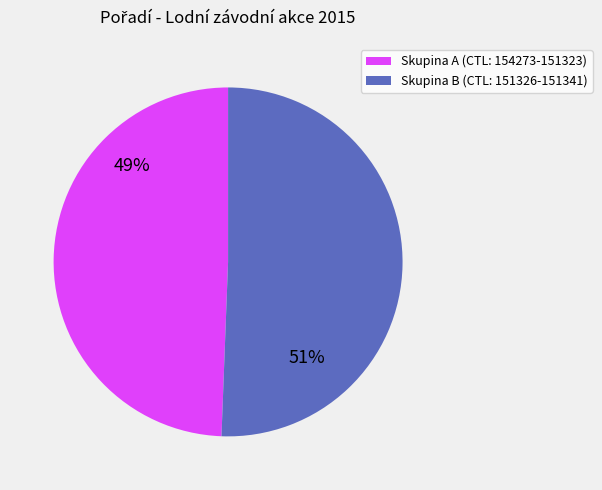

Is there a majority slice in this chart?

Yes